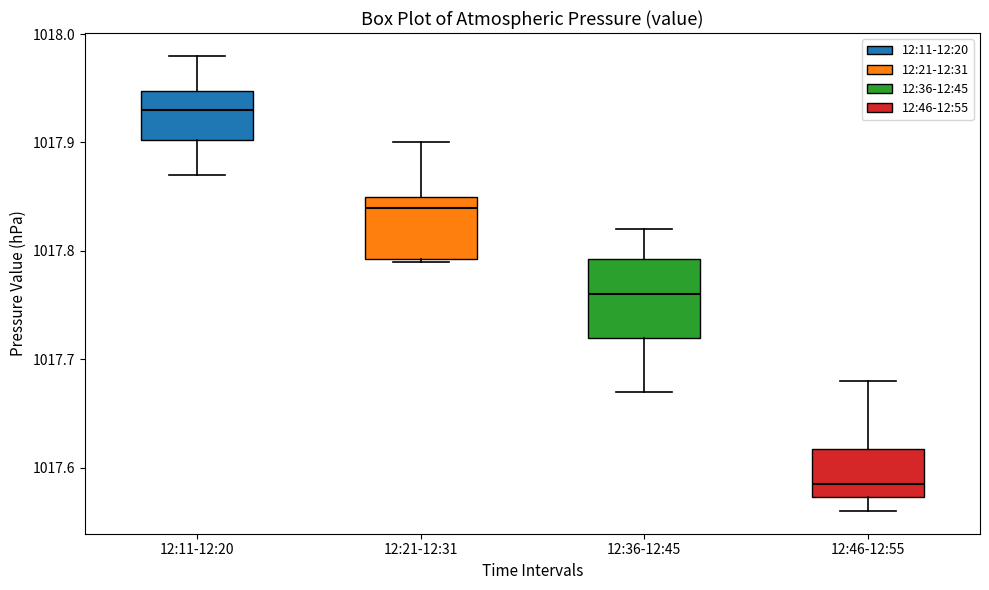

Where does the median line of the box for 12:46-12:55 sit on the y-axis? The values are not printed on the chart, so give them approximately, as read against the axis.

1017.59